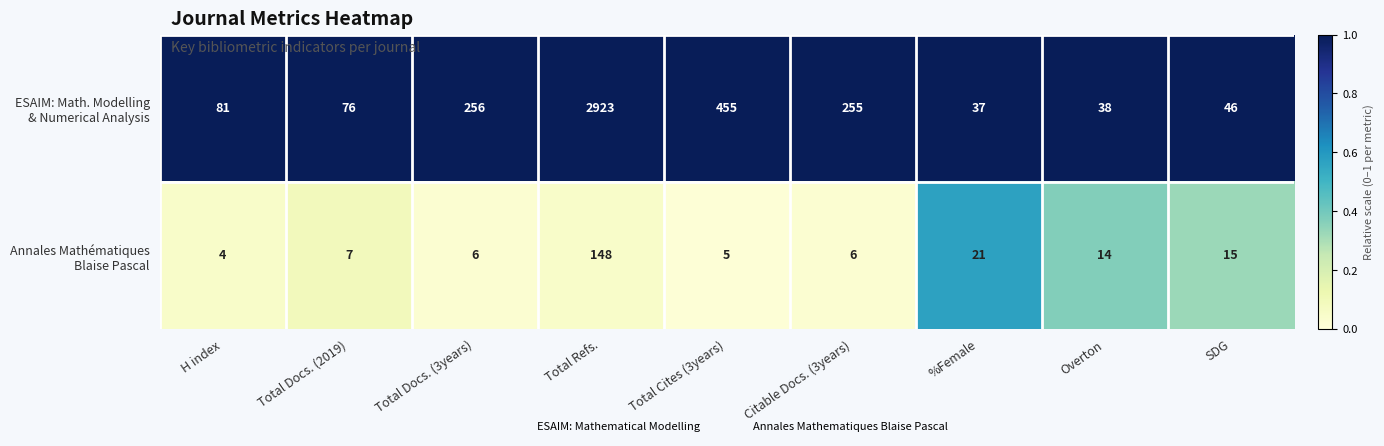

What is the total value across all series at Total Cites (3years)?

460